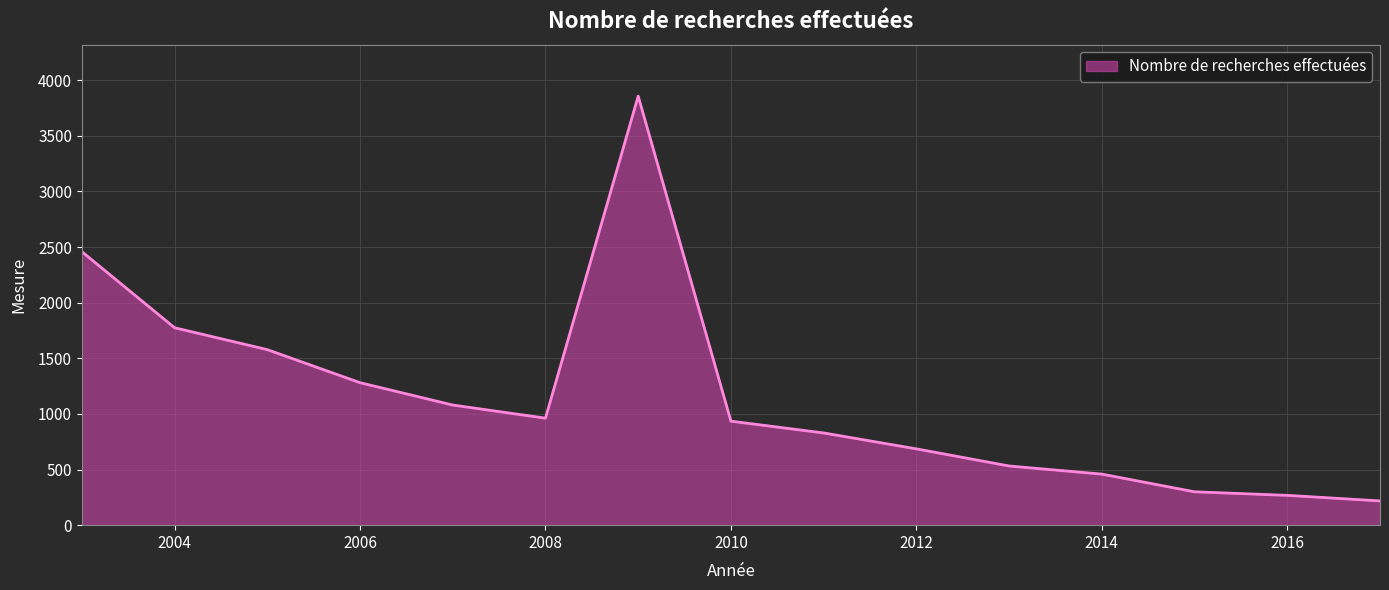

What is the smallest value displayed?

218